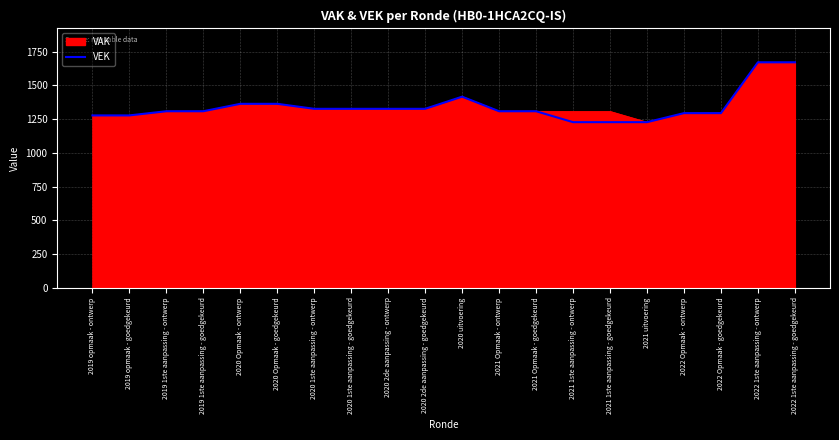

The value of VAK at 2021 Opmaak - ontwerp is 1309. True or false?

True